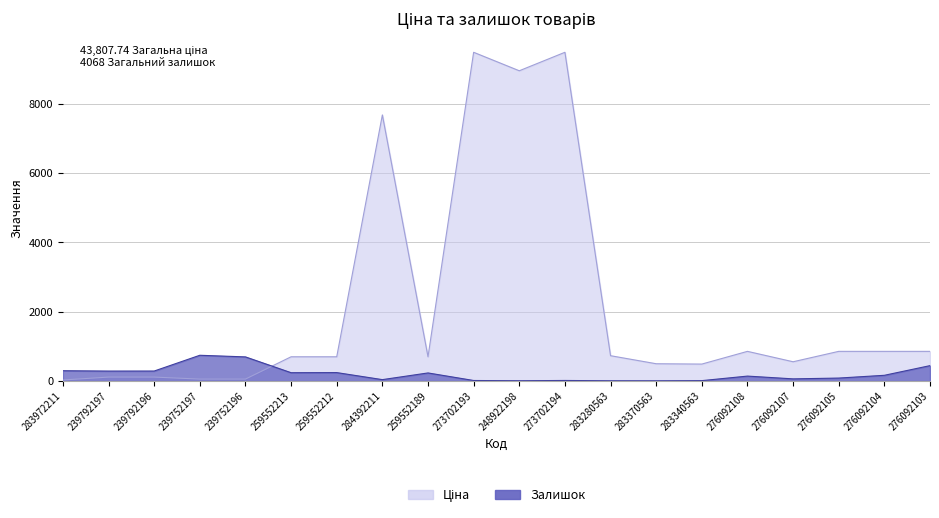

Reading right to left, transcribe all the data shown in this chart.

Ціна: 276092103=857.9	276092104=857.9	276092105=857.9	276092107=557.6	276092108=857.9	283340563=490.8	283370563=500.5	283280563=732.5	273702194=9488.2	248922198=8955.1	273702193=9488.2	259552189=701.4	284392211=7680.9	259552212=701.4	259552213=701.4	239752196=57.7	239752197=57.7	239792196=115.4	239792197=115.4	283972211=32.0
Залишок: 276092103=446.0	276092104=167.0	276092105=87.0	276092107=64.0	276092108=144.0	283340563=13.0	283370563=8.0	283280563=9.0	273702194=18.0	248922198=10.0	273702193=17.0	259552189=235.0	284392211=42.0	259552212=245.0	259552213=242.0	239752196=698.0	239752197=745.0	239792196=290.0	239792197=289.0	283972211=299.0